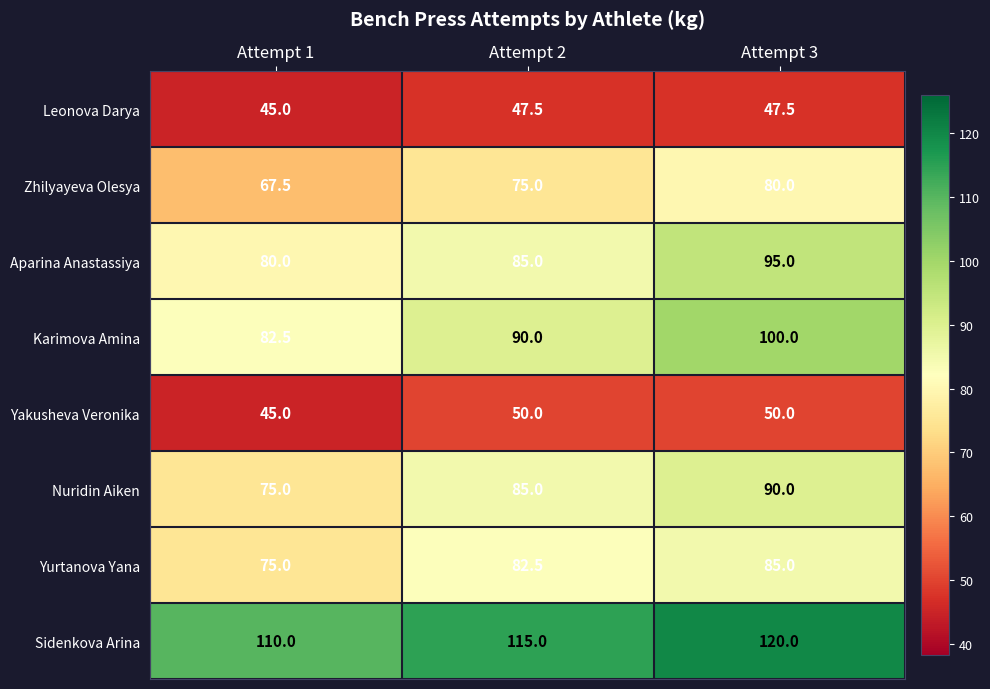

At which label is Zhilyayeva Olesya closest to 73?

Attempt 2